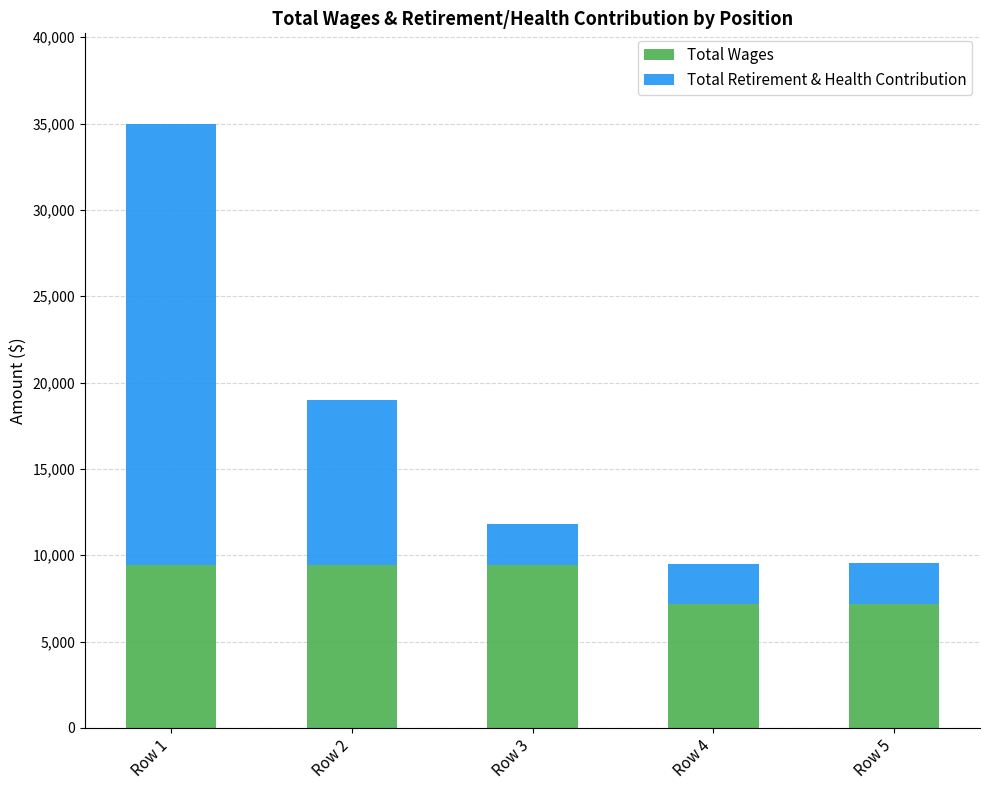

At which category is the sum across all series the highest?

Row 1